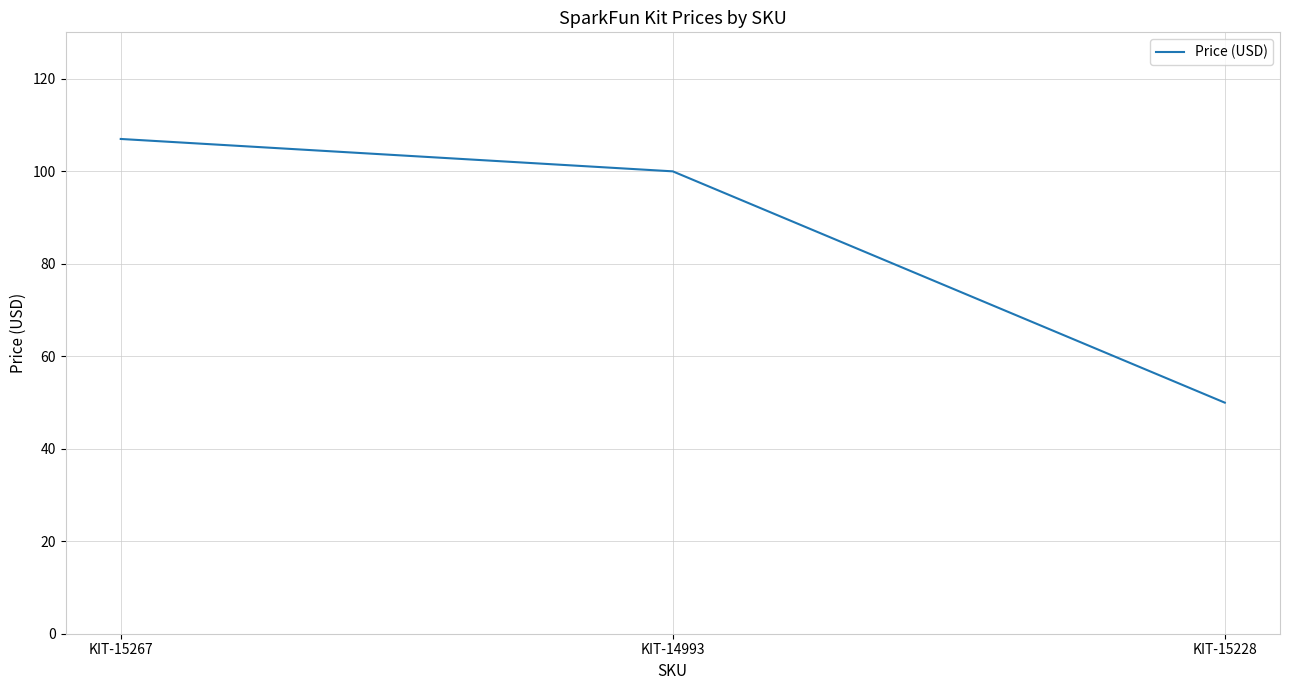

The chart shows a value of 62.5 at KIT-15267. True or false?

False